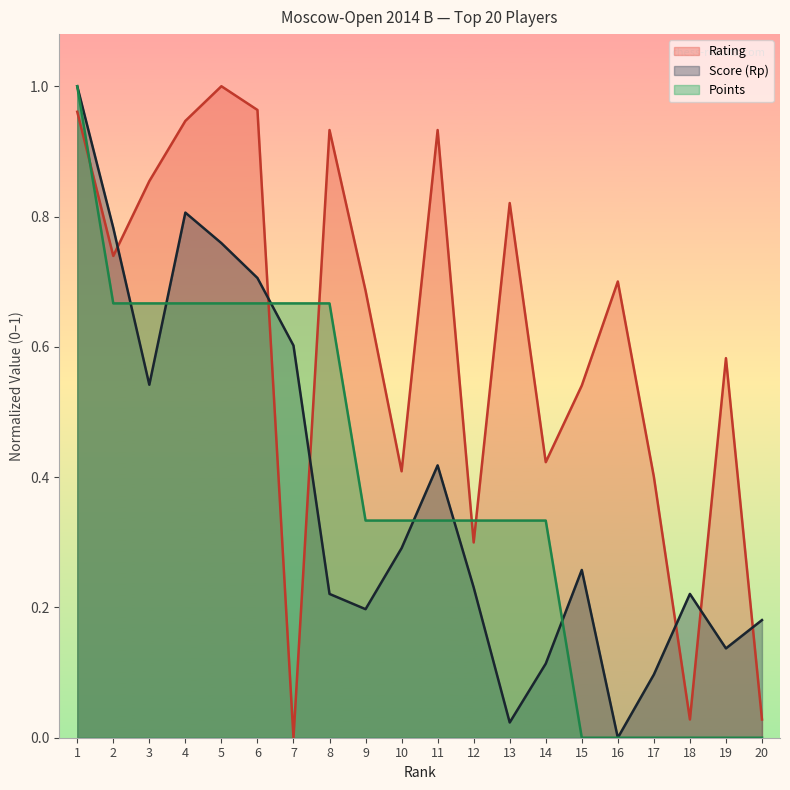

What is the difference between the maximum and second lowest values in the Points series?

1.0